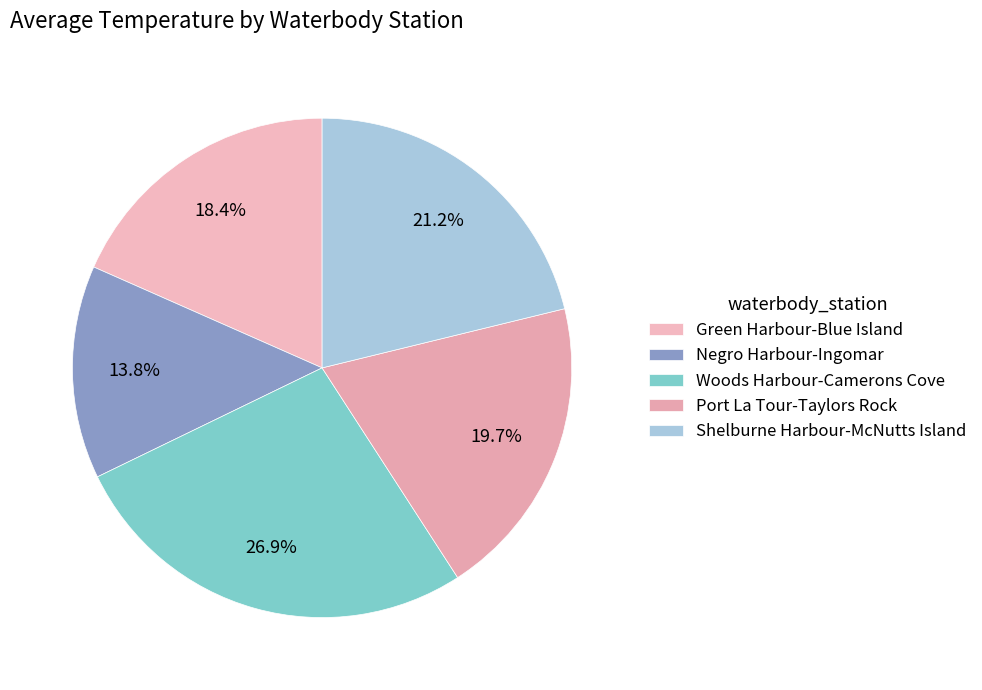

Is it true that Negro Harbour-Ingomar is 7% of the pie?

False